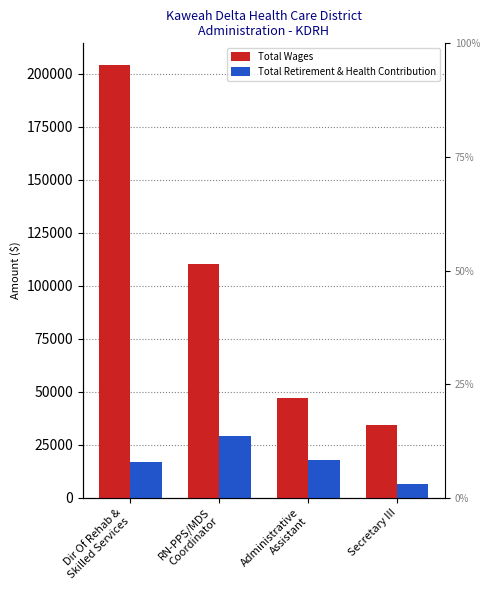

Which category has the highest value in the Total Retirement & Health Contribution series?

RN-PPS/MDS
Coordinator